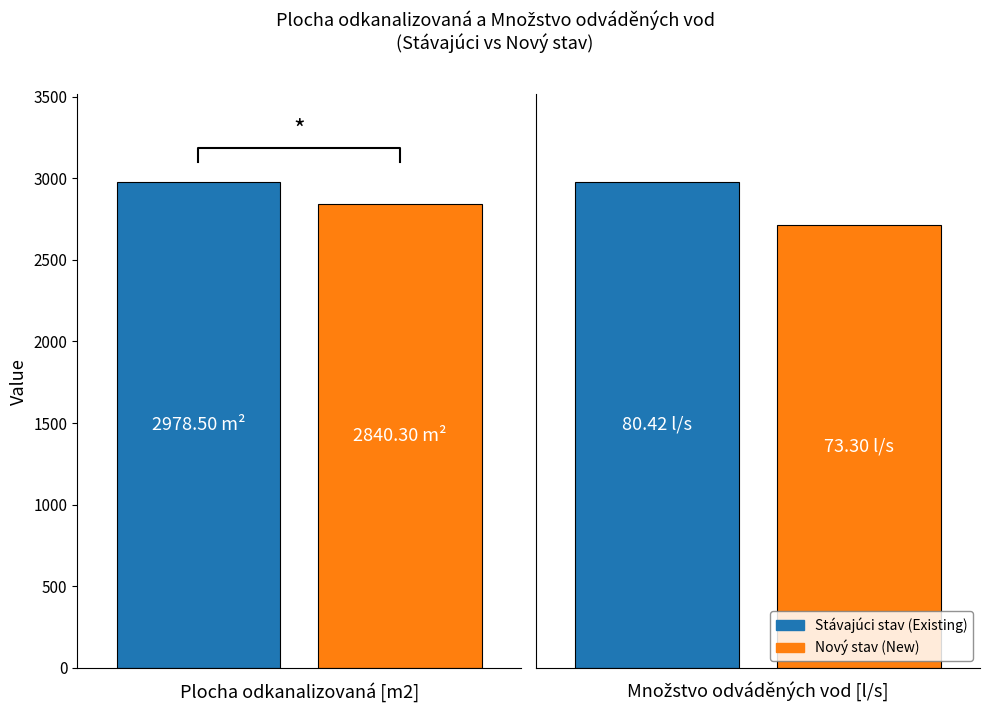

What is the label of the 1st bar from the left?

Plocha odkanalizovaná [m2]